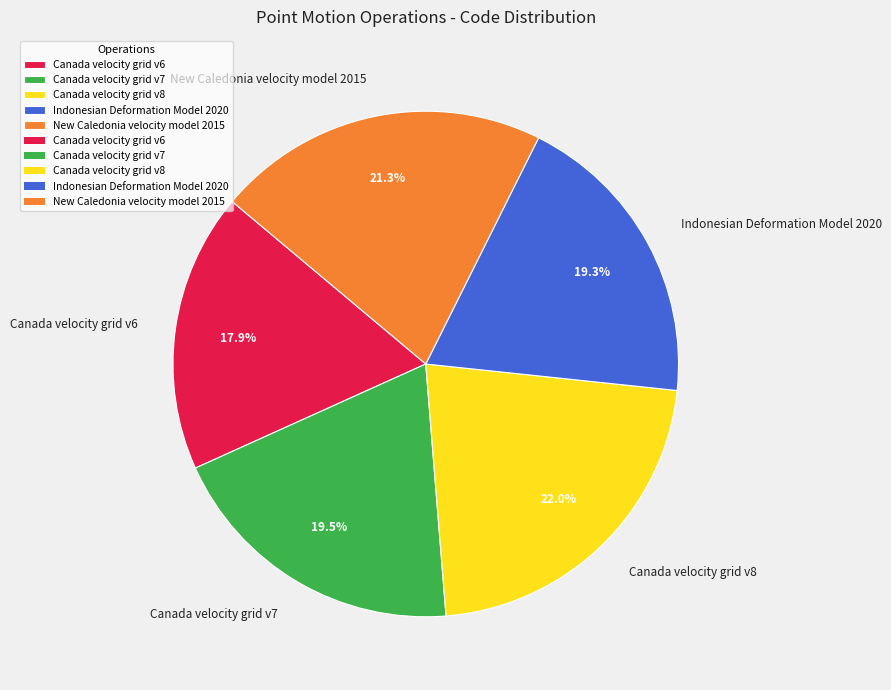

To the nearest percent, what is the combined percentage of Canada velocity grid v8 and Canada velocity grid v7?

42%